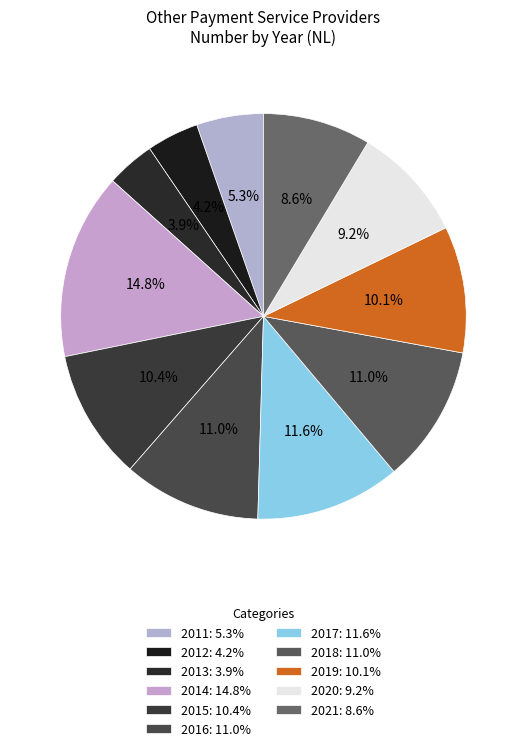

True or false: 2014 accounts for 15% of the total.

True